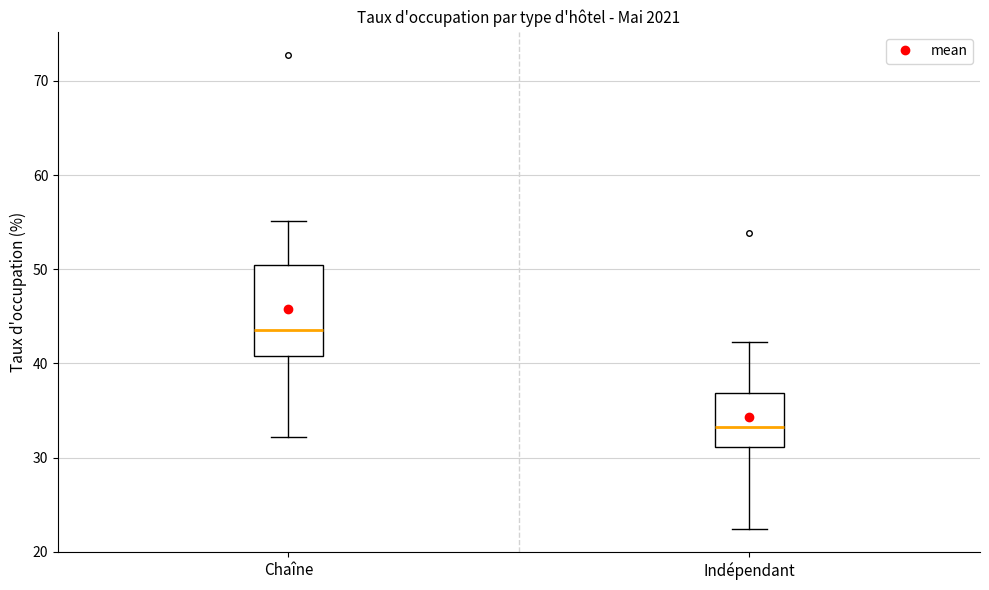

Where does the lower whisker of the box for Chaîne end on the y-axis? The values are not printed on the chart, so give them approximately, as read against the axis.

32